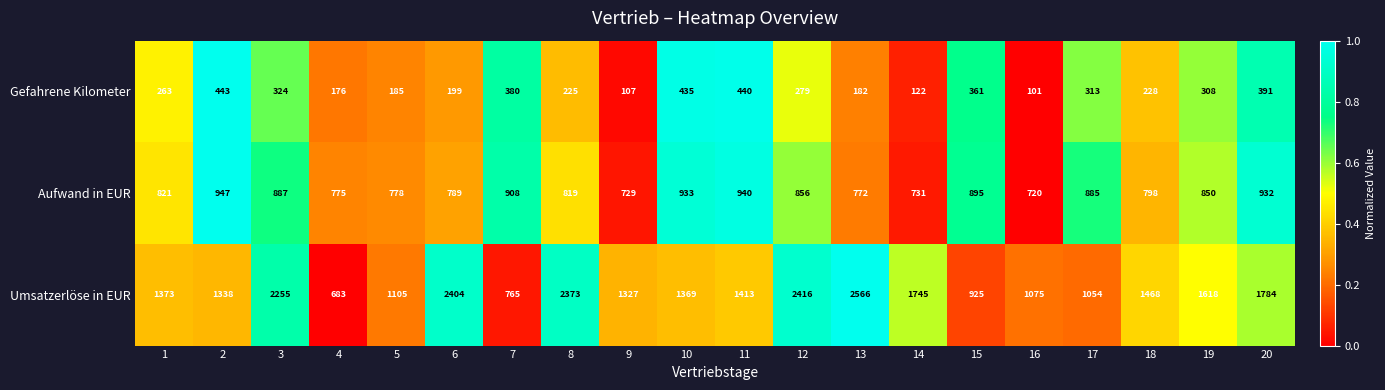

What is the maximum value shown in the chart?

2566